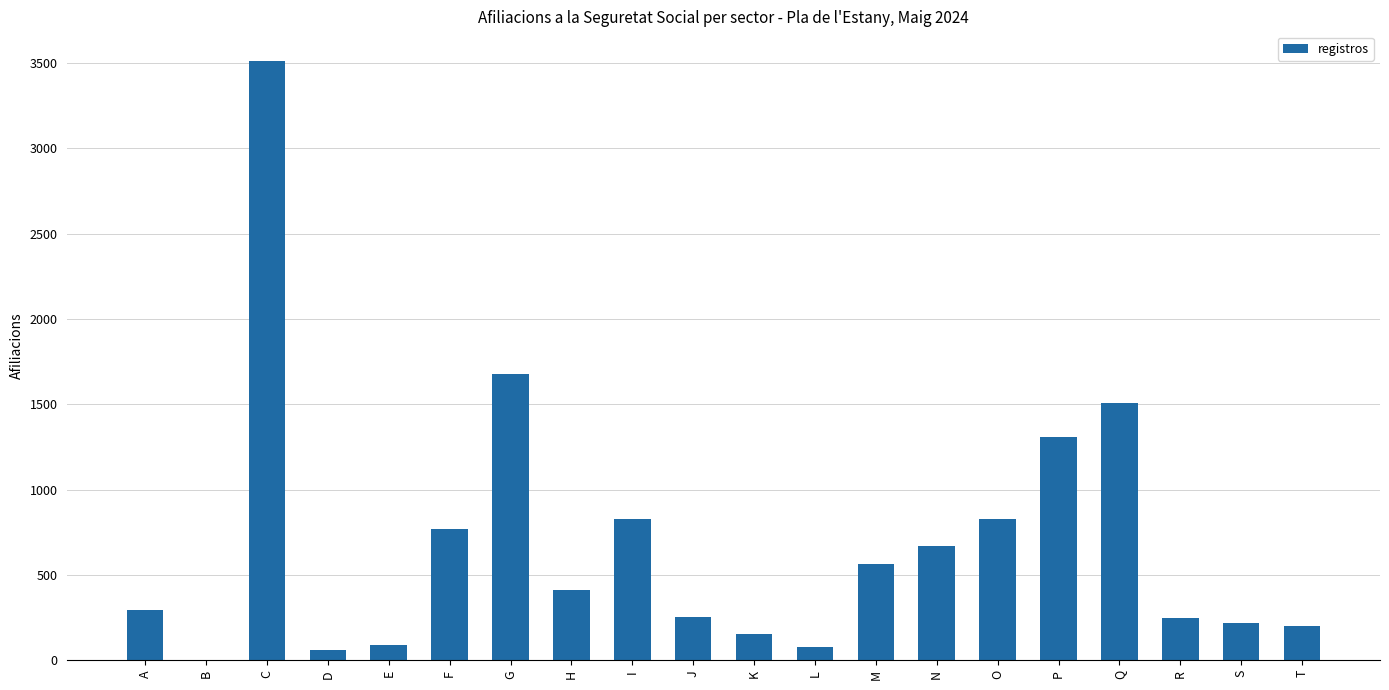

Approximately how many times larger is the value at H compared to R?

1.7